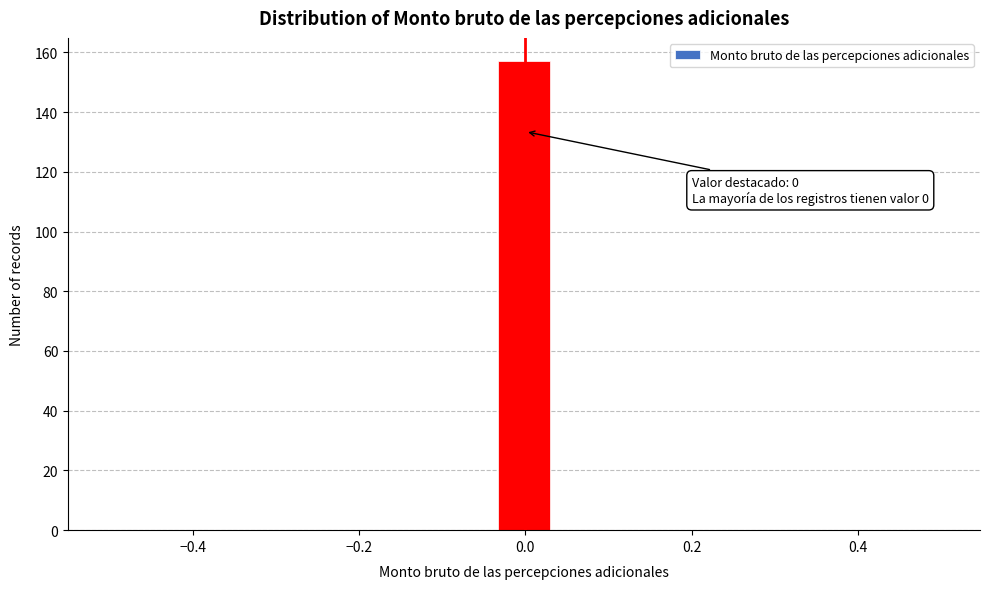

Read against the x-axis, roughly where is the centre of the tallest bar?

0.00